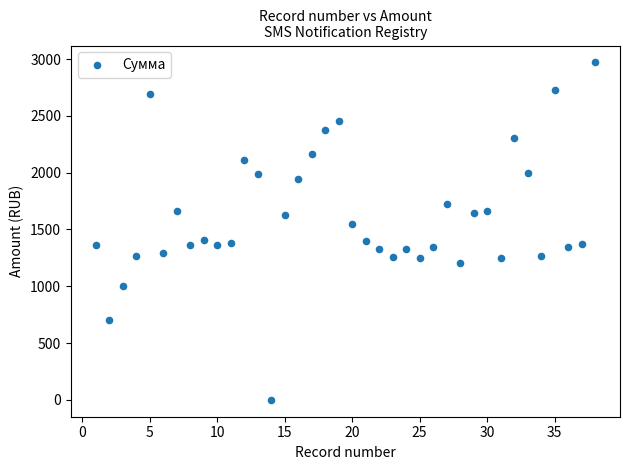

What is the range of Y values (max minus min)?

2970.3